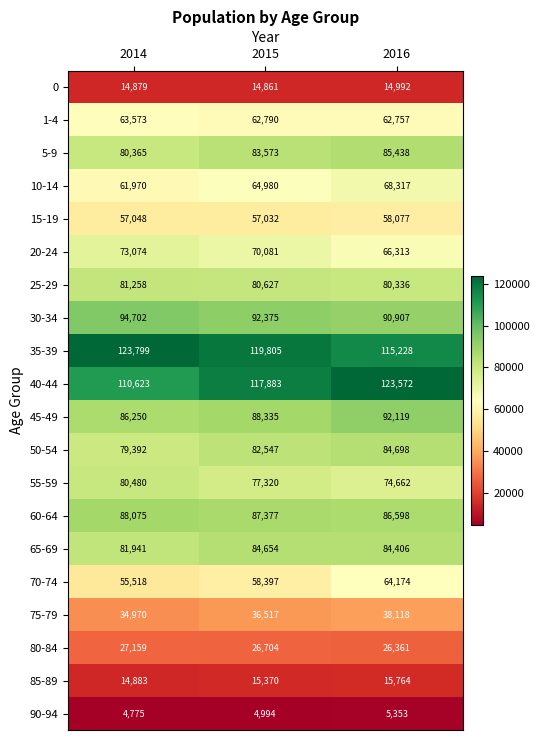

The 80-84 series shows 47820 at 2015. True or false?

False